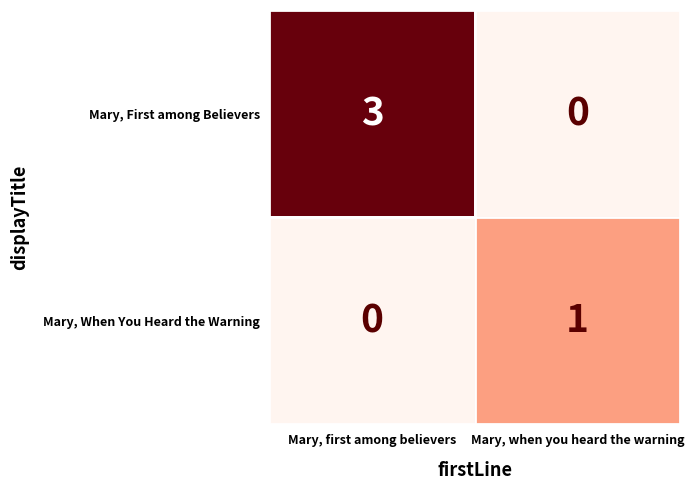

Which series has the largest total across all categories?

Mary, First among Believers